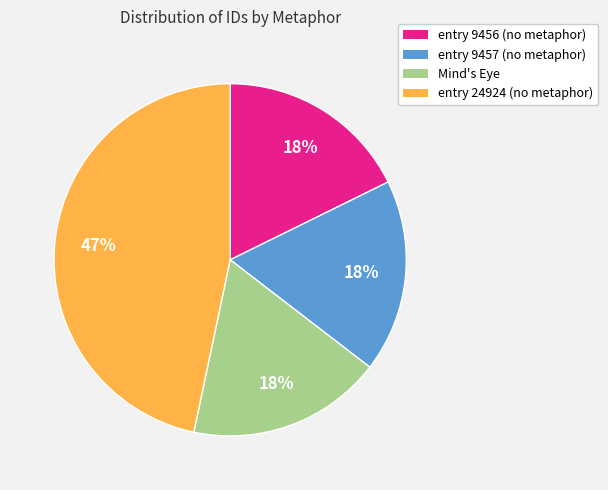

Is the sum of entry 9457 (no metaphor) and entry 24924 (no metaphor) greater than half?

Yes